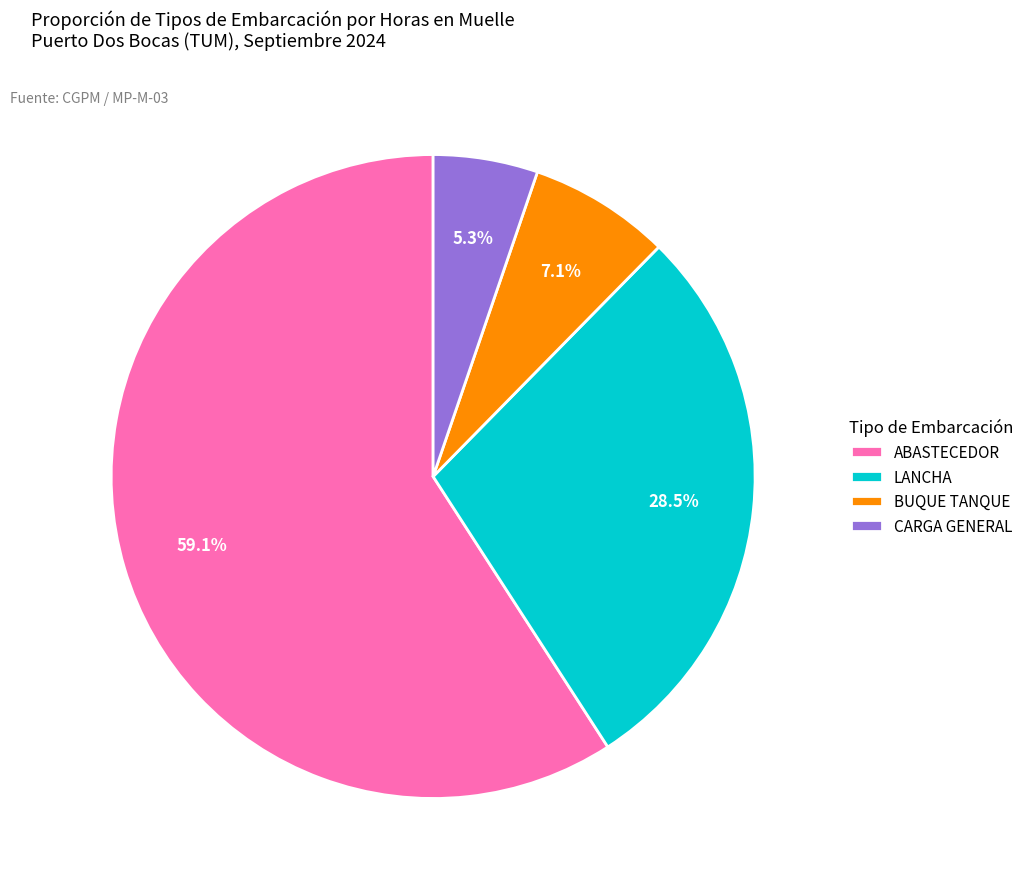

How many slices are in this pie chart?

4